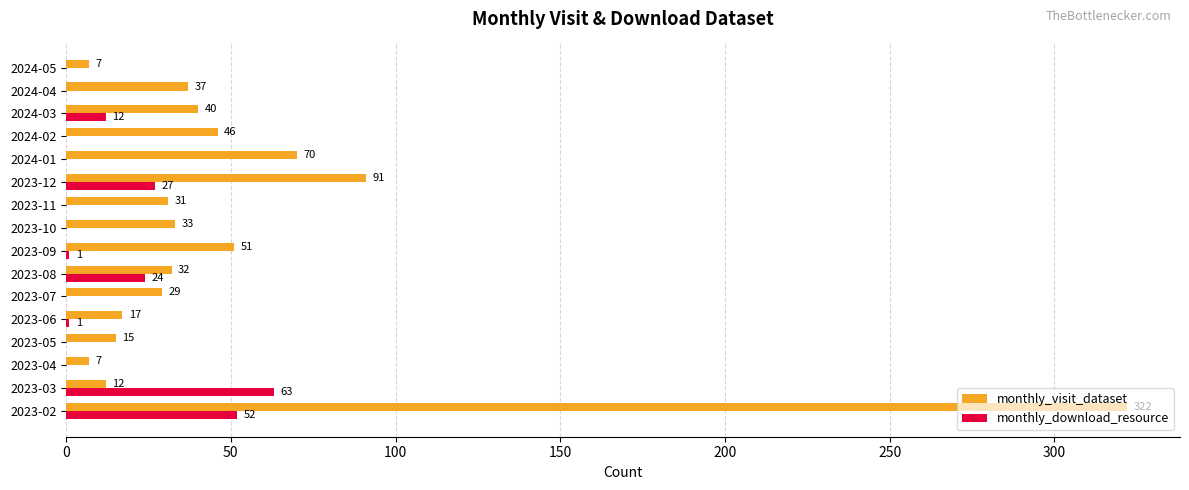

At which label is monthly_download_resource closest to 31?

2023-12